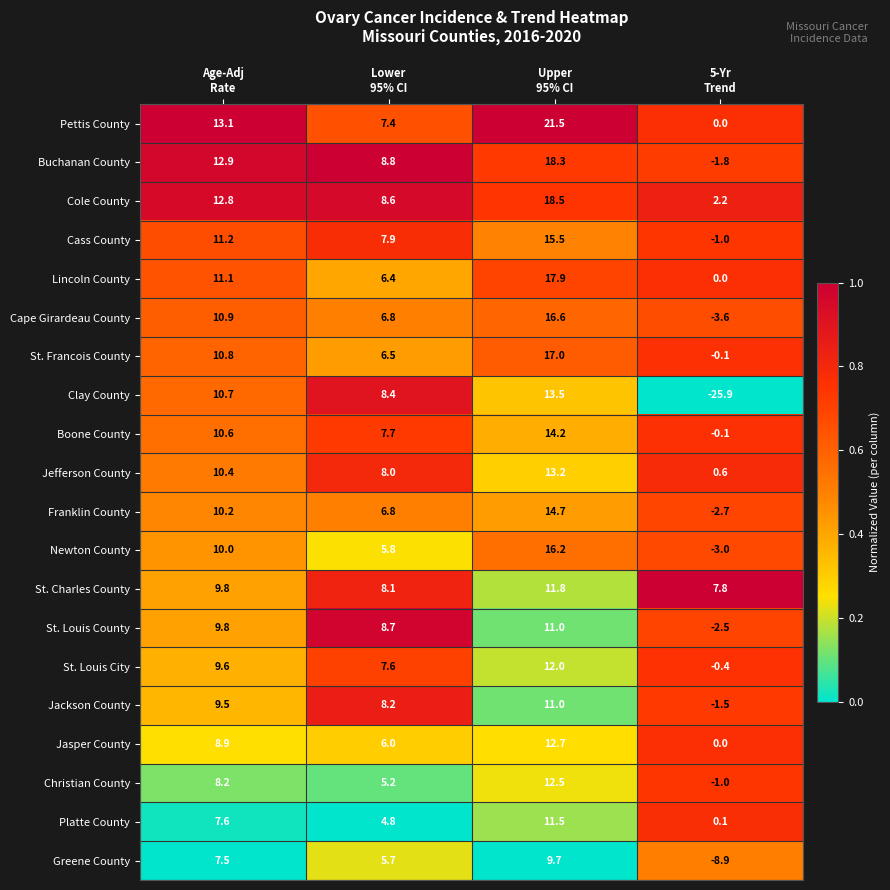

What is the total value across all series at Upper
95% CI?

289.3